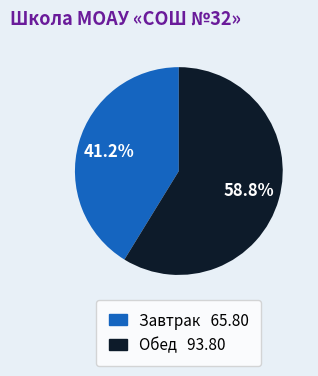

What percentage is the Завтрак slice, to the nearest percent?

41%